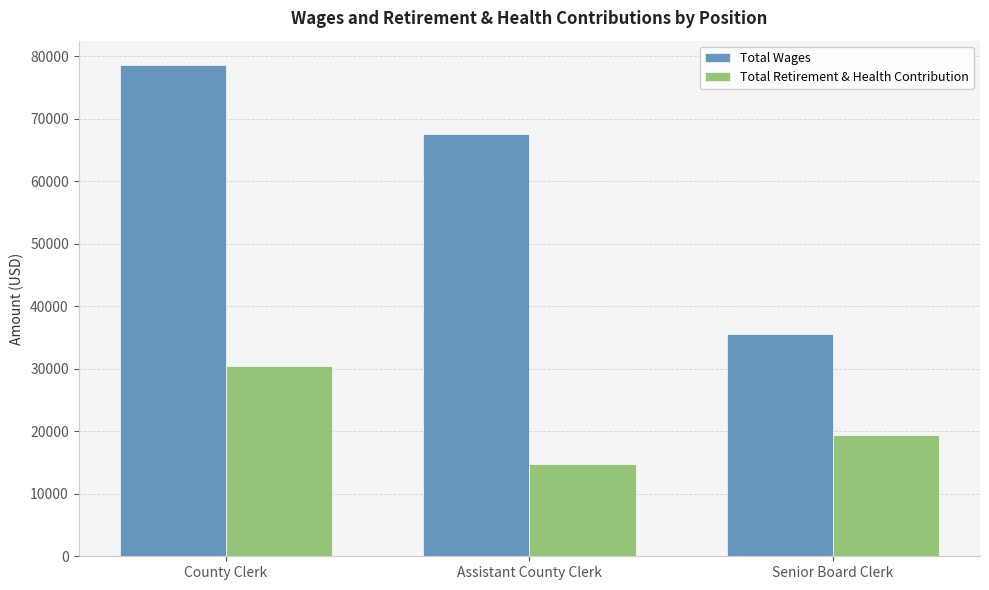

How many Total Wages values are between 35551 and 78526?

3